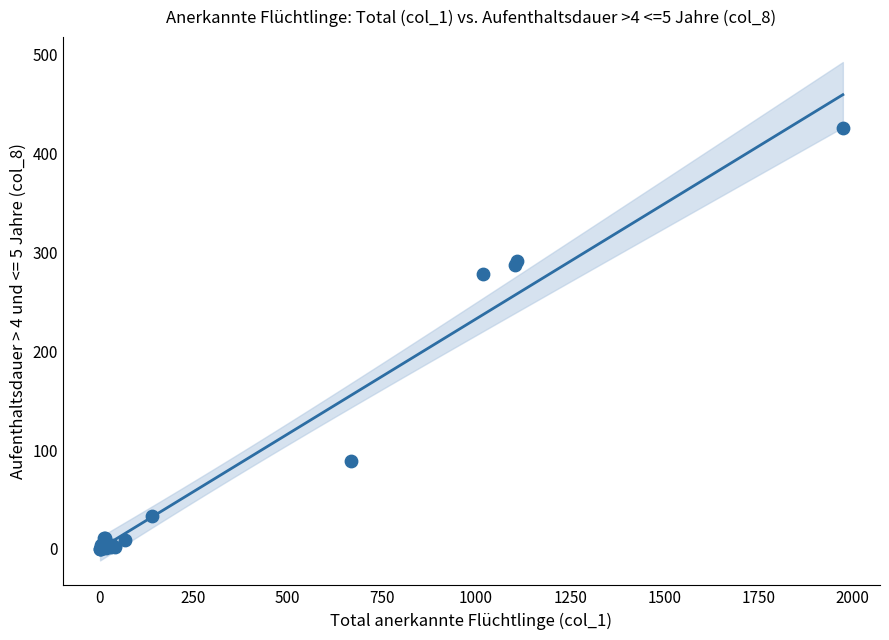

What Y value in the scatter plot is closest to 213?

278